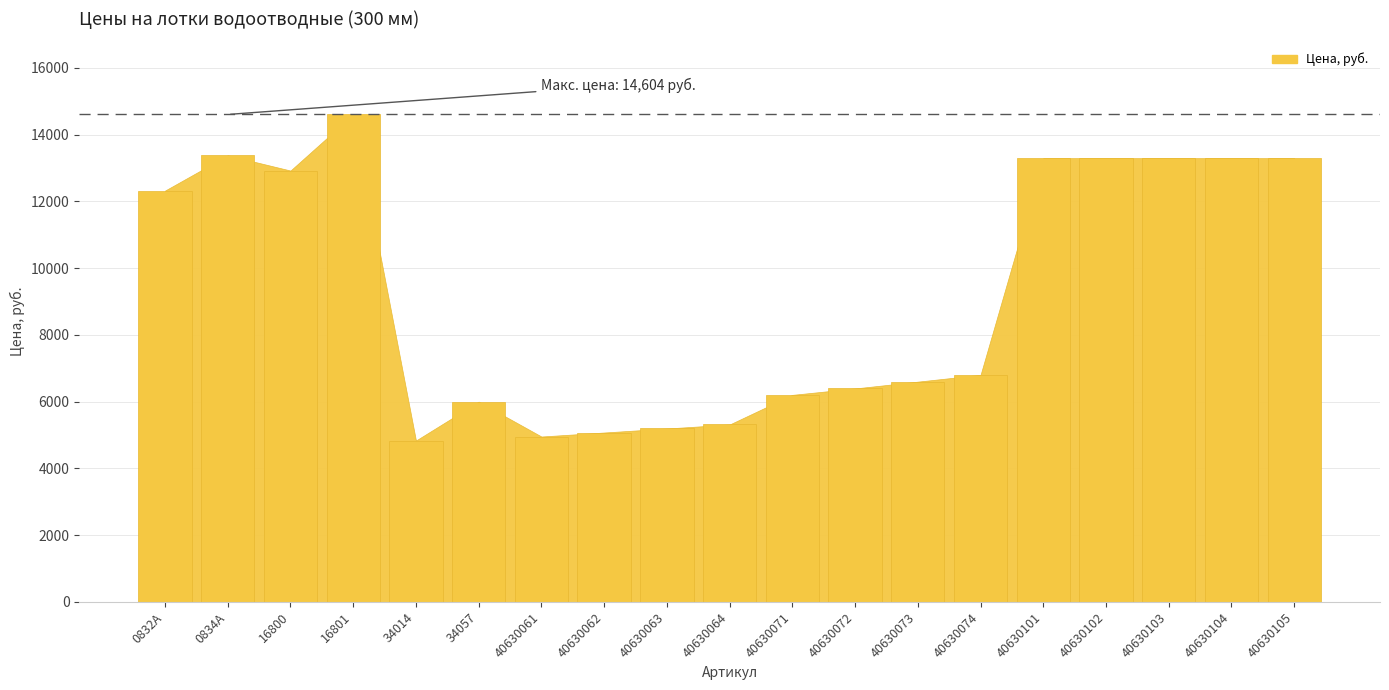

What is the label of the 11th bar from the right?

40630063